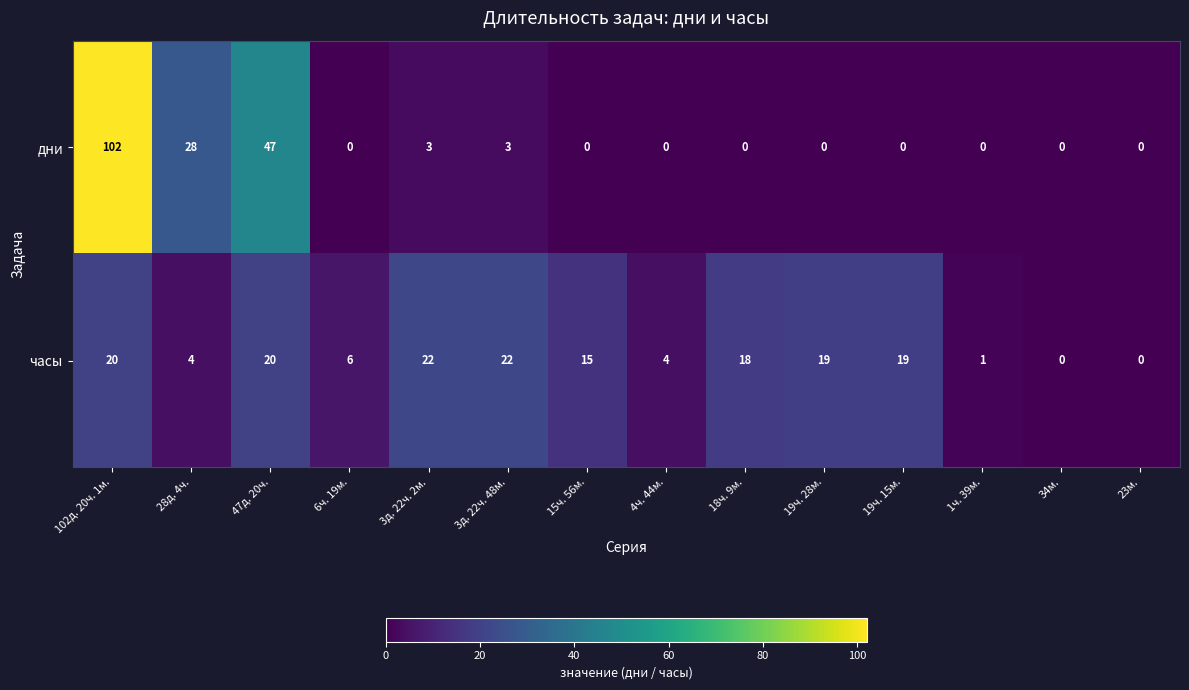

The value of дни at 34м. is -61. True or false?

False